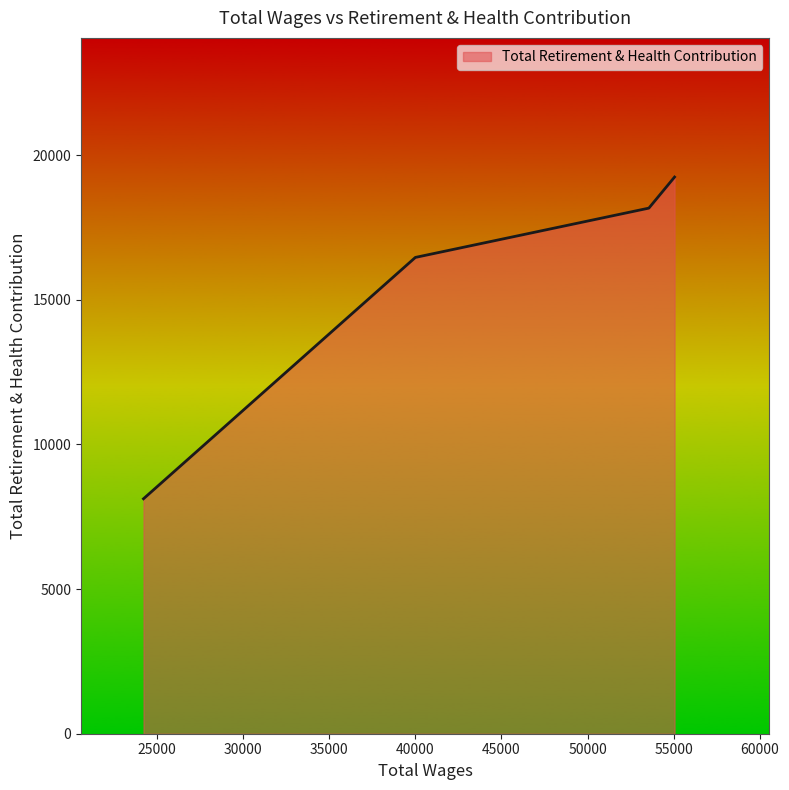

True or false: there are more than 0 points higher than both neighbors.

False